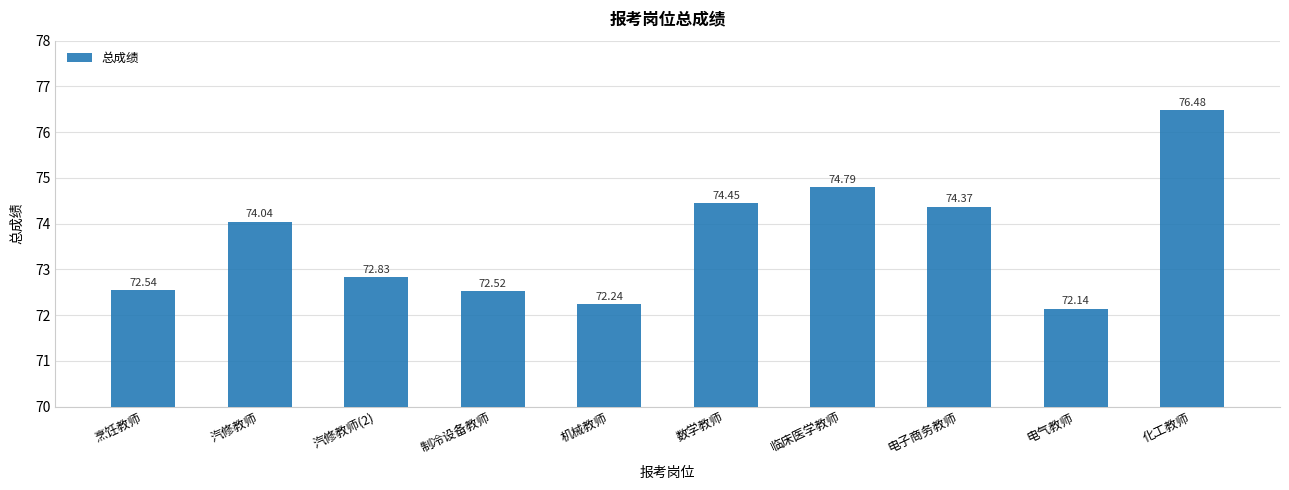

Are the bars grouped side by side (vs. stacked)?

No